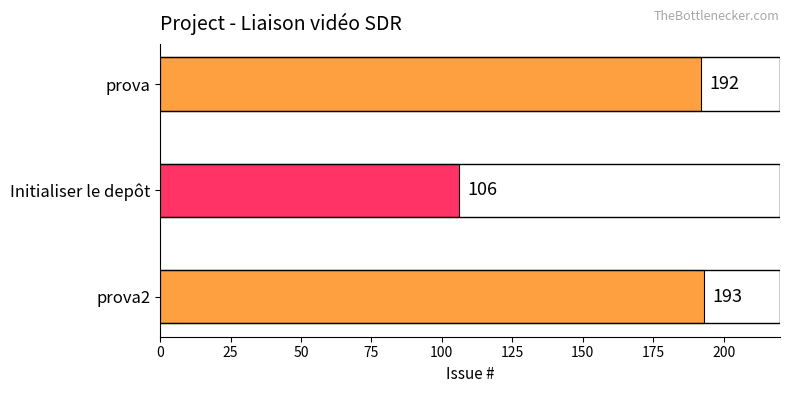

Read the value at prova2, to the nearest 10.

190